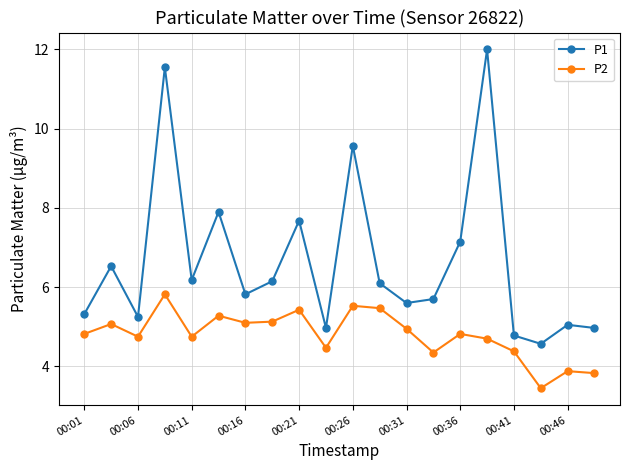

What is the value of the P1 point at the 2nd from the left?

6.5